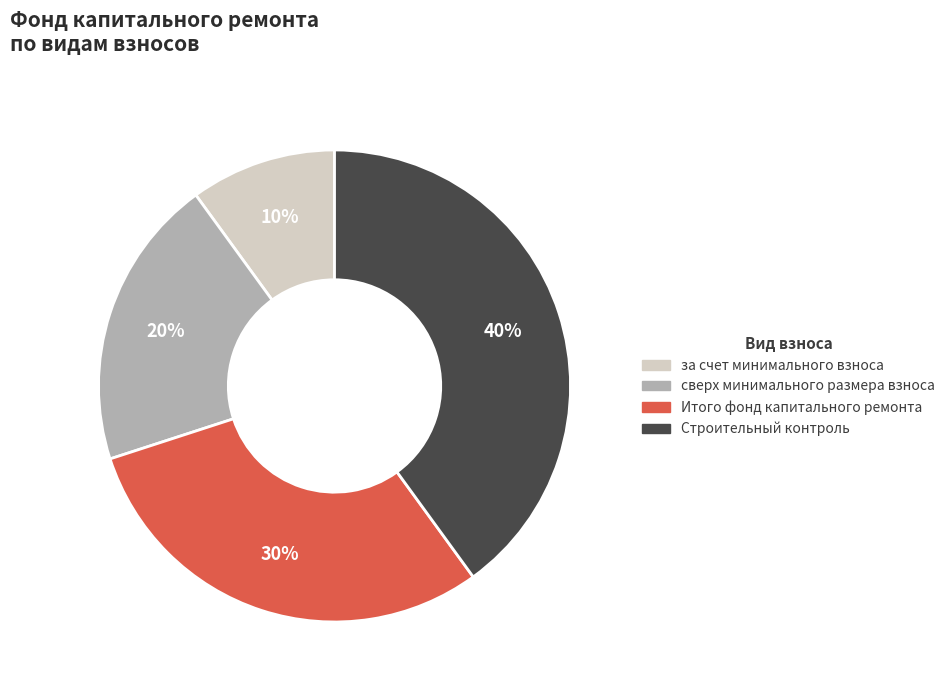

Is it true that Строительный контроль is 15% of the pie?

False